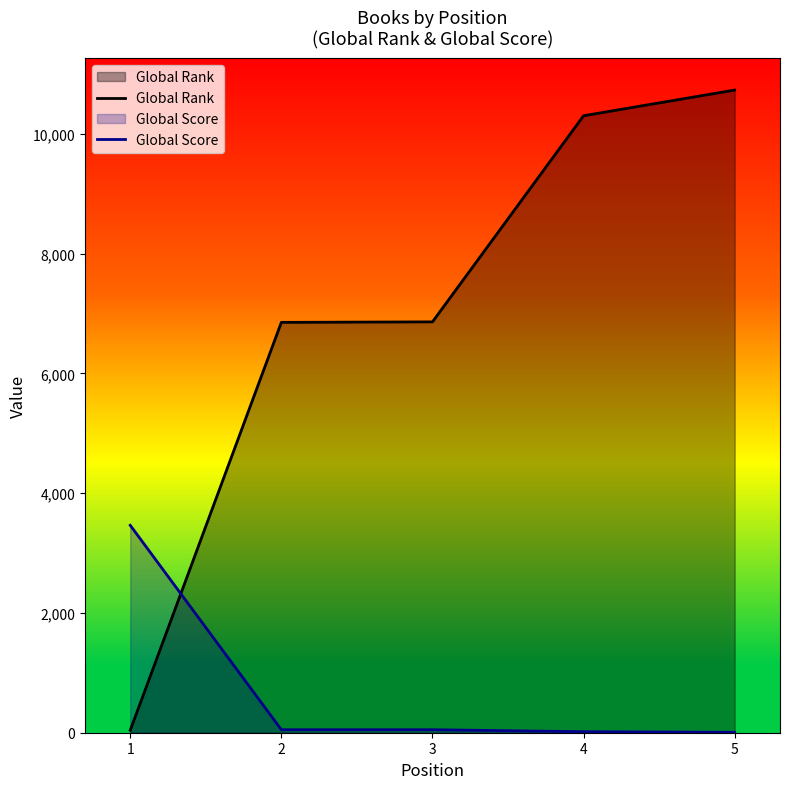

The value of Global Rank at 2 is 10884. True or false?

False